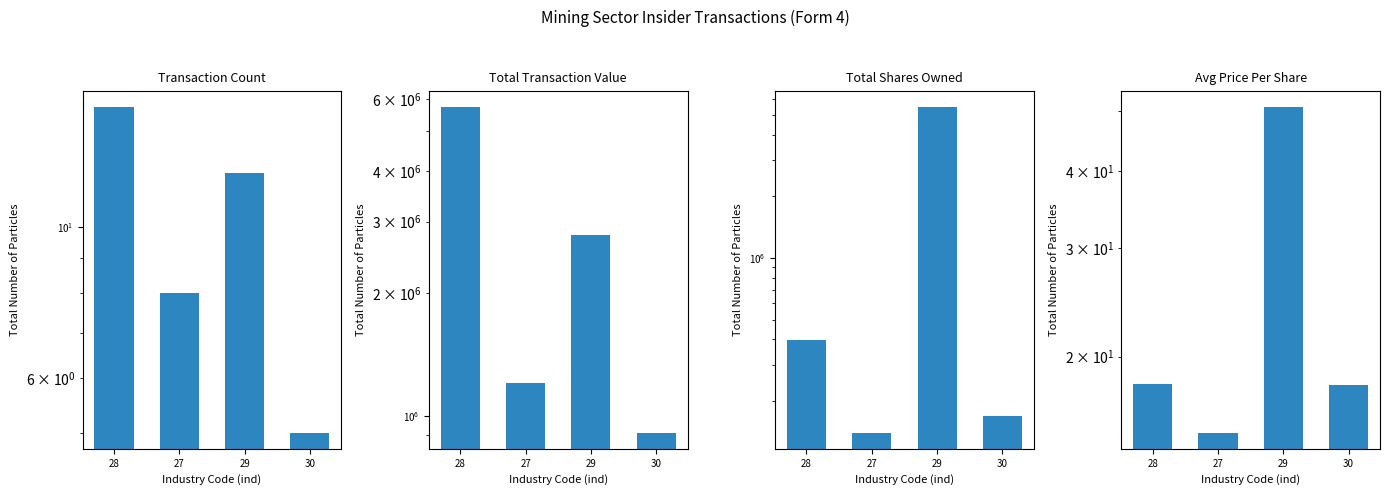

How many bars are there in total?

16